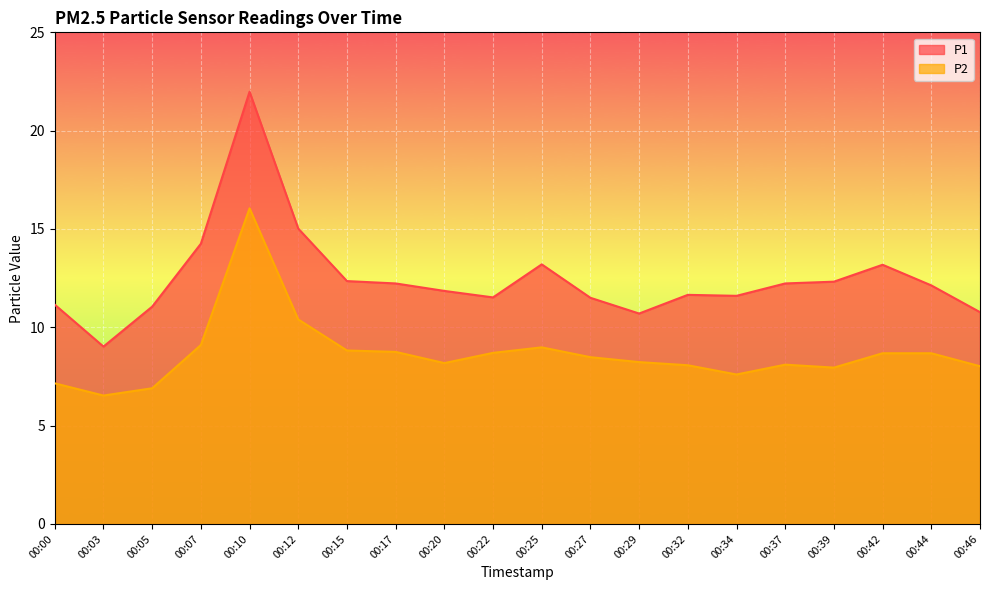

What are all the series names shown in the legend?

P1, P2